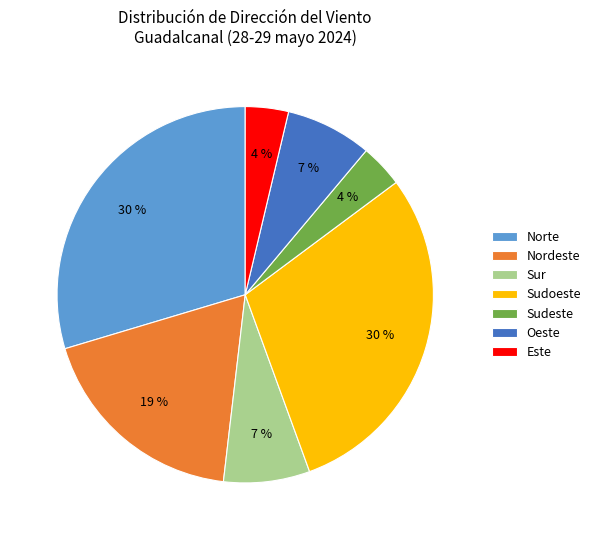

Combined, do Nordeste and Oeste account for over 50%?

No